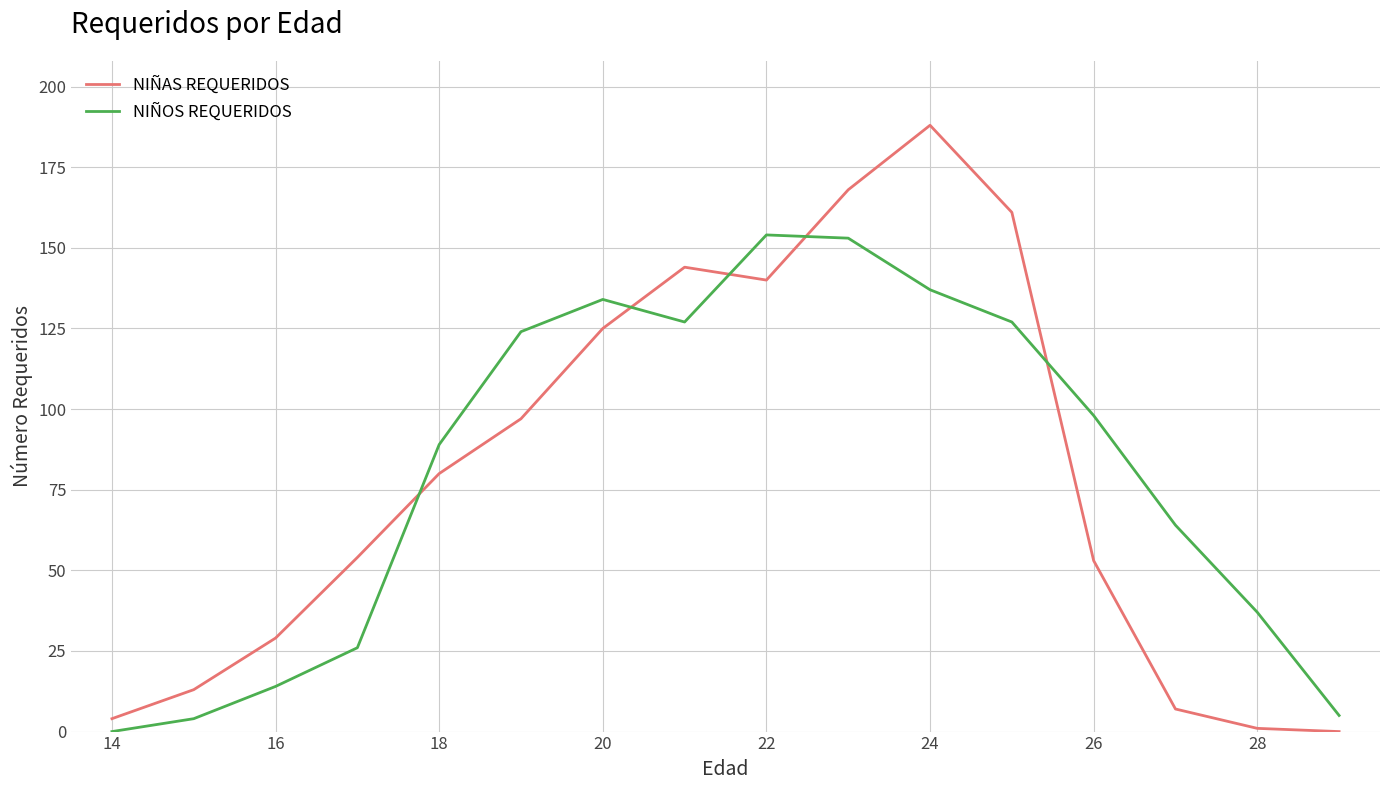

Which series ends up on top after the final intersection of NIÑAS REQUERIDOS and NIÑOS REQUERIDOS?

NIÑOS REQUERIDOS